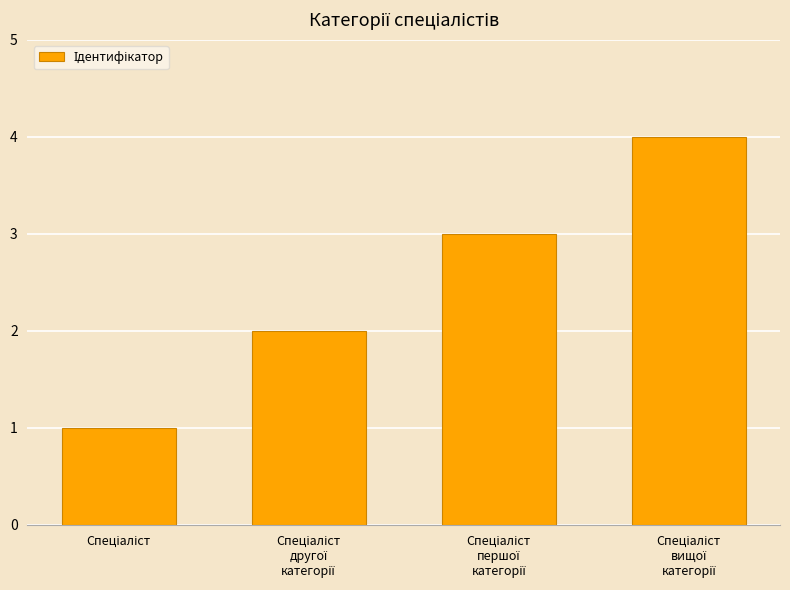

Are the bars horizontal?

No